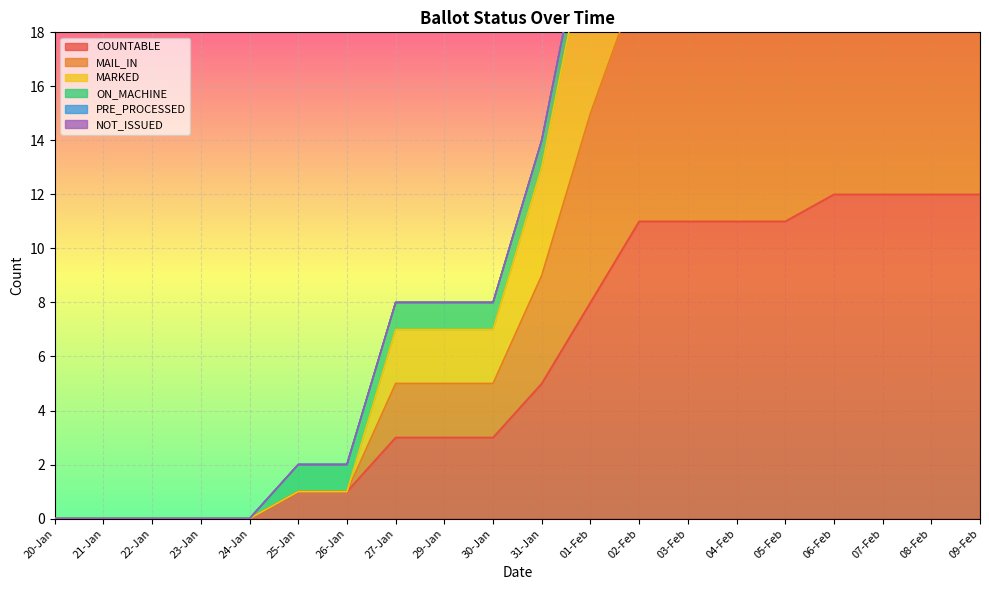

Where is COUNTABLE nearest to the value 6?

31-Jan